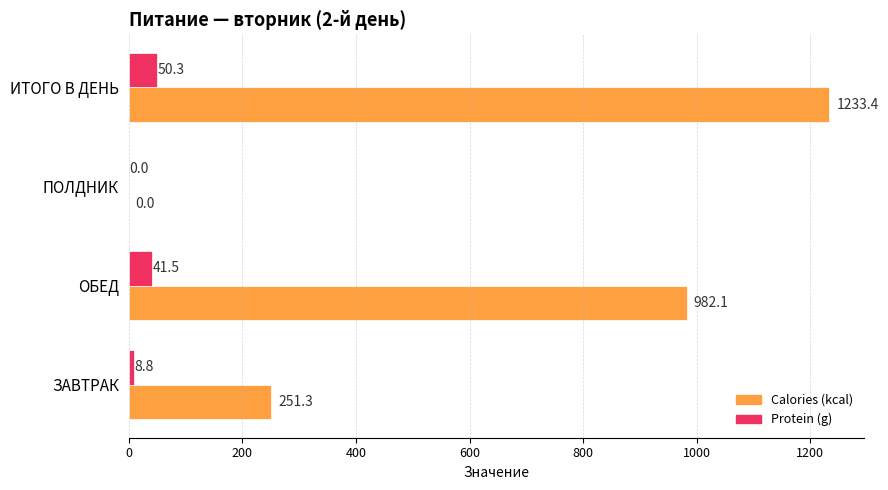

What is the sum of the Protein (g) values at ЗАВТРАК and ПОЛДНИК?

8.8